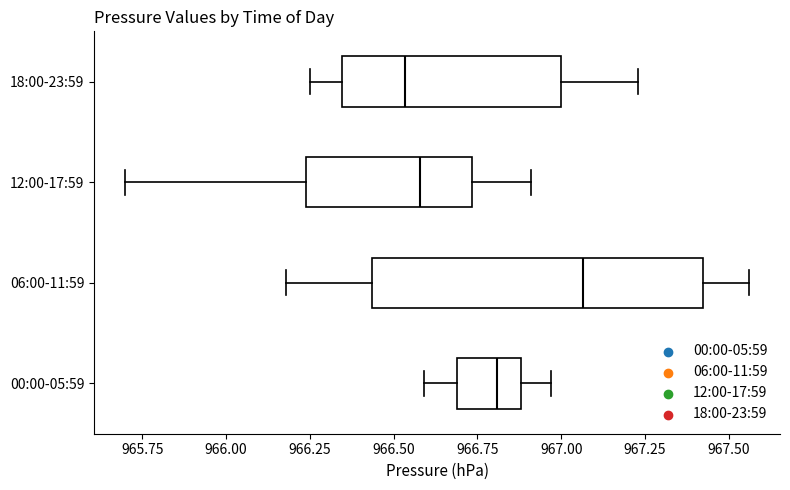

Reading bottom to top, read every box against the x-axis: the position of its median line, the range the box covers, and the ends of its whiskers. The values are not printed on the chart, so give them approximately, as read against the axis.

00:00-05:59: median 966.80, box 966.70 to 966.90, whiskers 966.60 to 966.95
06:00-11:59: median 967.05, box 966.45 to 967.40, whiskers 966.20 to 967.55
12:00-17:59: median 966.60, box 966.25 to 966.75, whiskers 965.70 to 966.90
18:00-23:59: median 966.55, box 966.35 to 967.00, whiskers 966.25 to 967.25